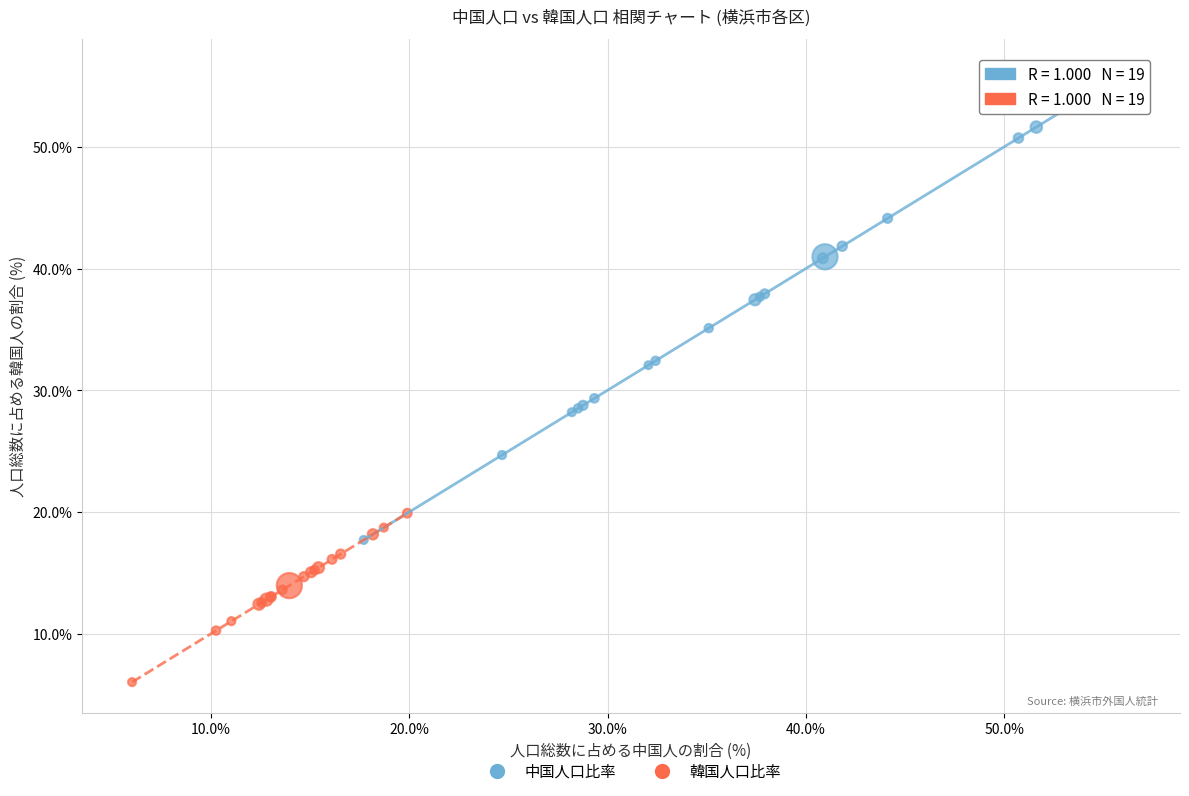

Which series contains the lowest Y value?

韓国人口比率